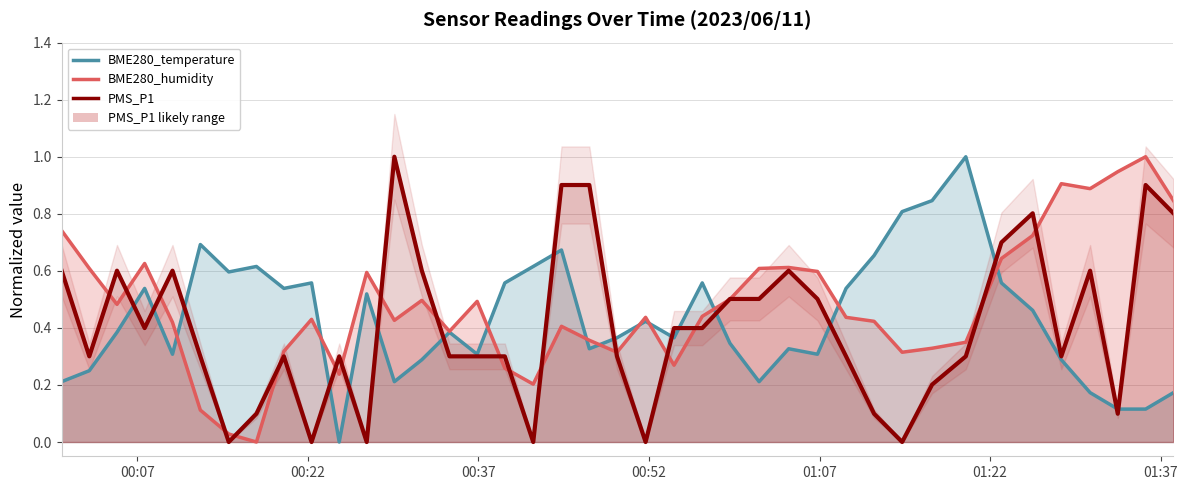

What are all the series names shown in the legend?

PMS_P1, BME280_humidity, BME280_temperature